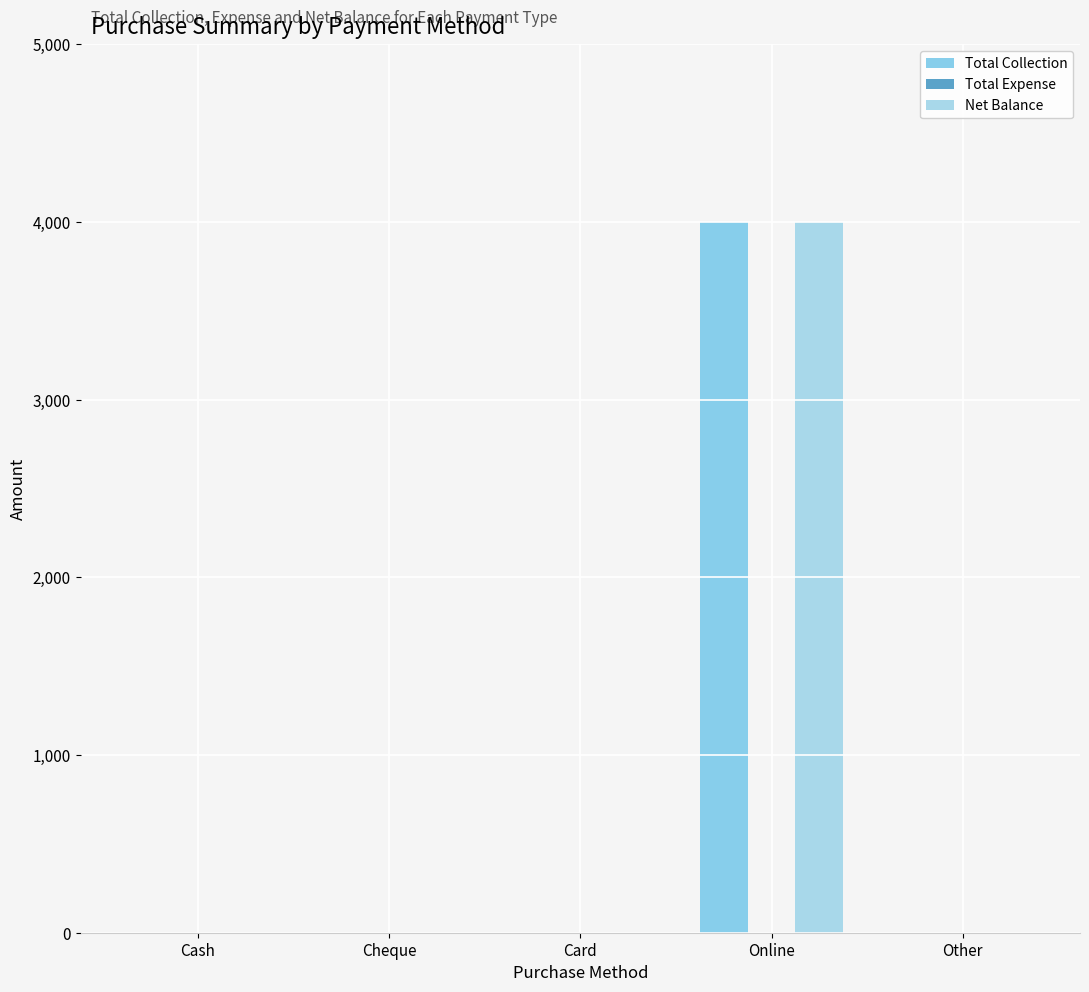

Reading left to right, extract all data points from this chart.

Total Collection: 0	0	0	4000	0
Total Expense: 0	0	0	0	0
Net Balance: 0	0	0	4000	0